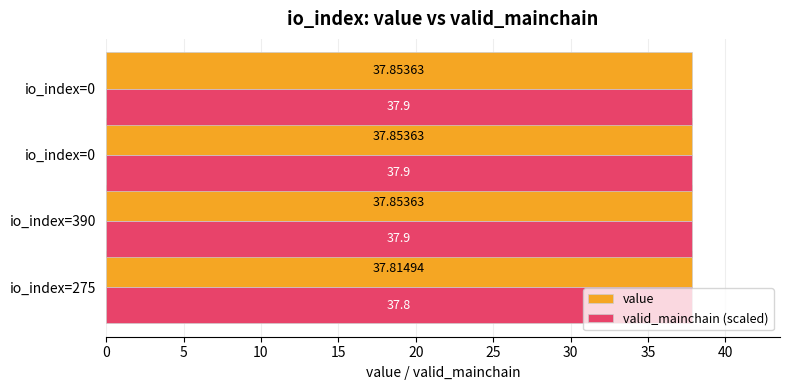

At how many categories does at least one series exceed 37?

4